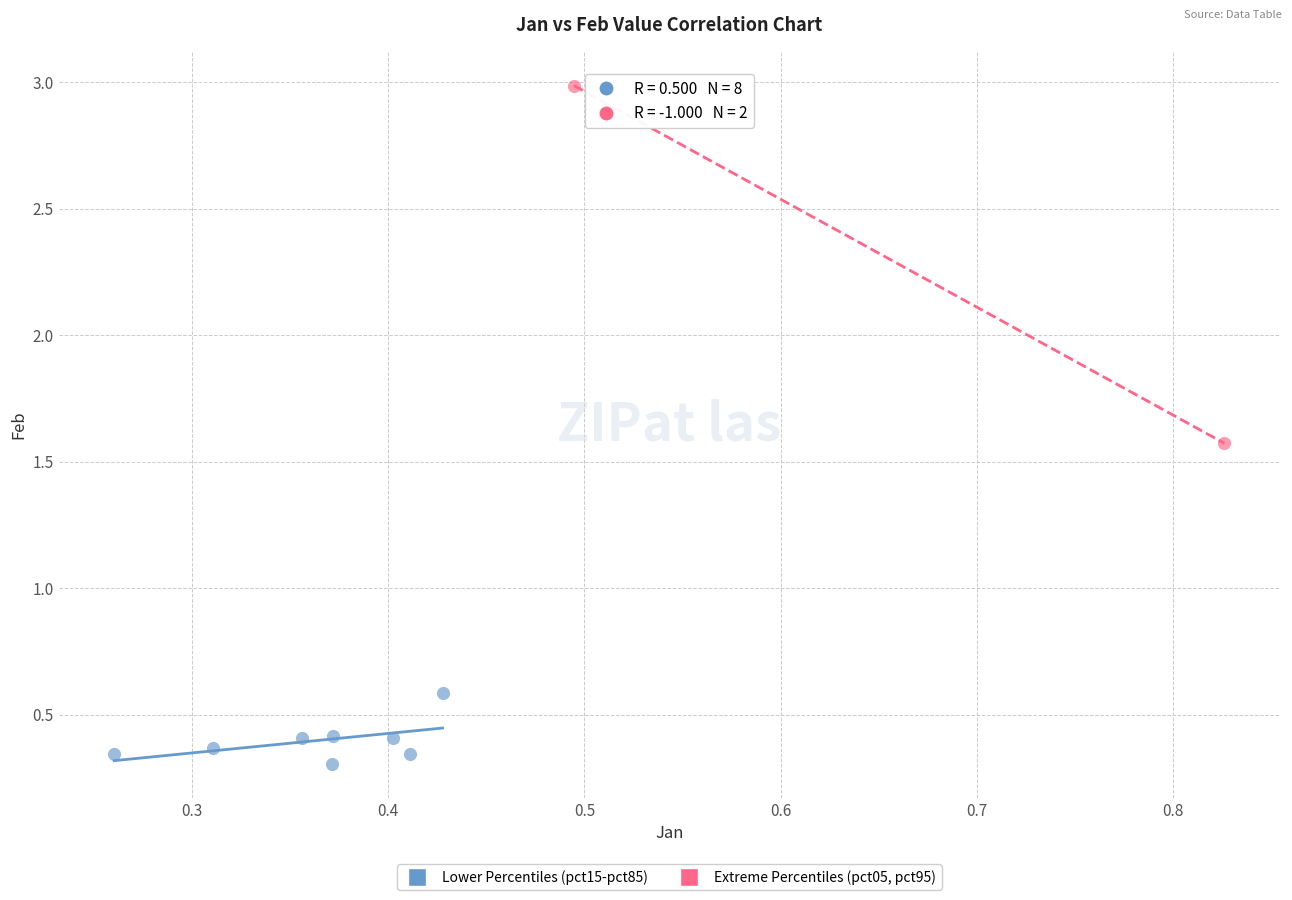

What are all the series names shown in the legend?

Lower Percentiles (pct15-pct85), Extreme Percentiles (pct05, pct95)